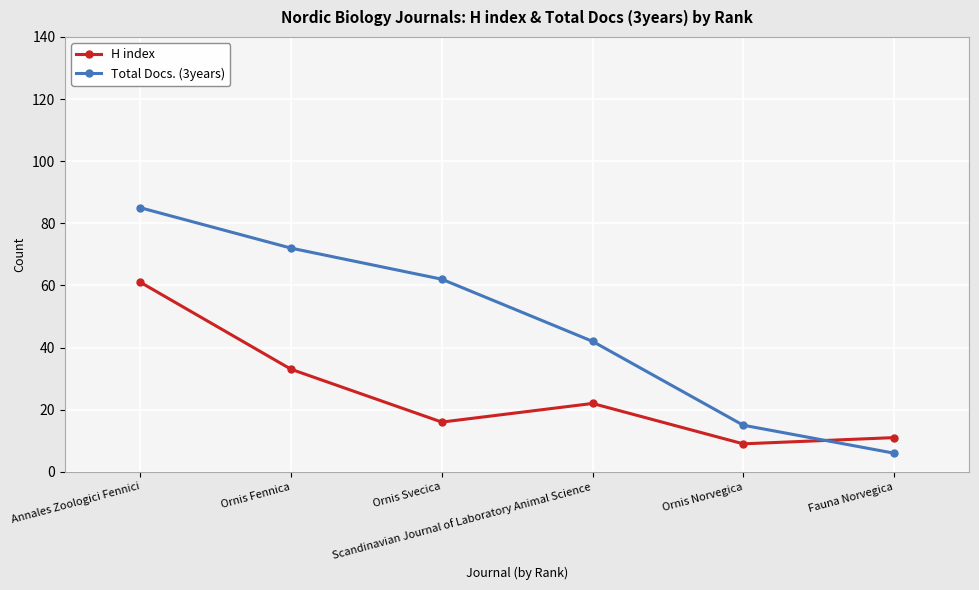

The value of Total Docs. (3years) at Ornis Svecica is 62. True or false?

True